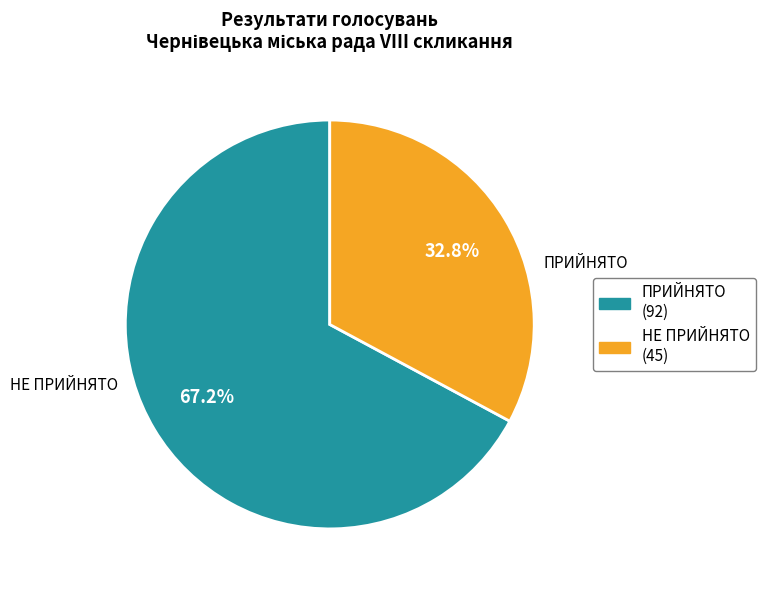

To the nearest percent, what is the difference between the largest and smallest slice percentages?

34%